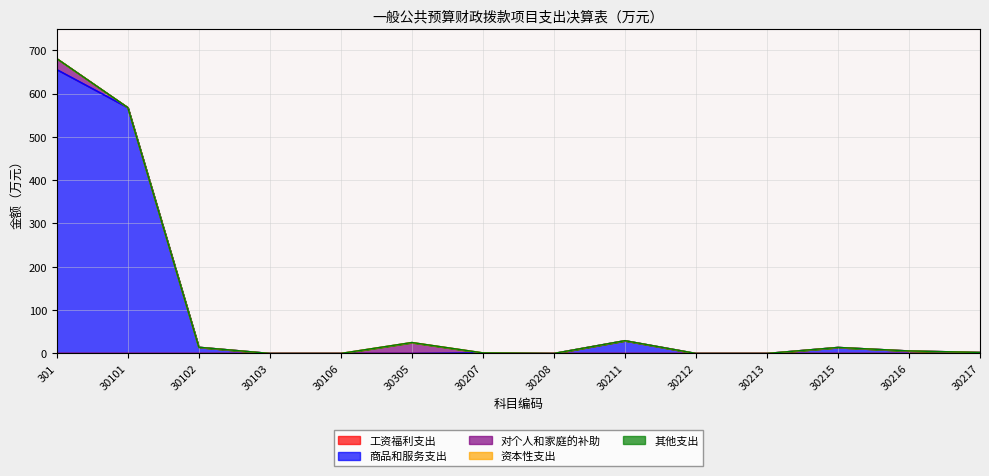

The value of 其他支出 at 30103 is 0.0. True or false?

True